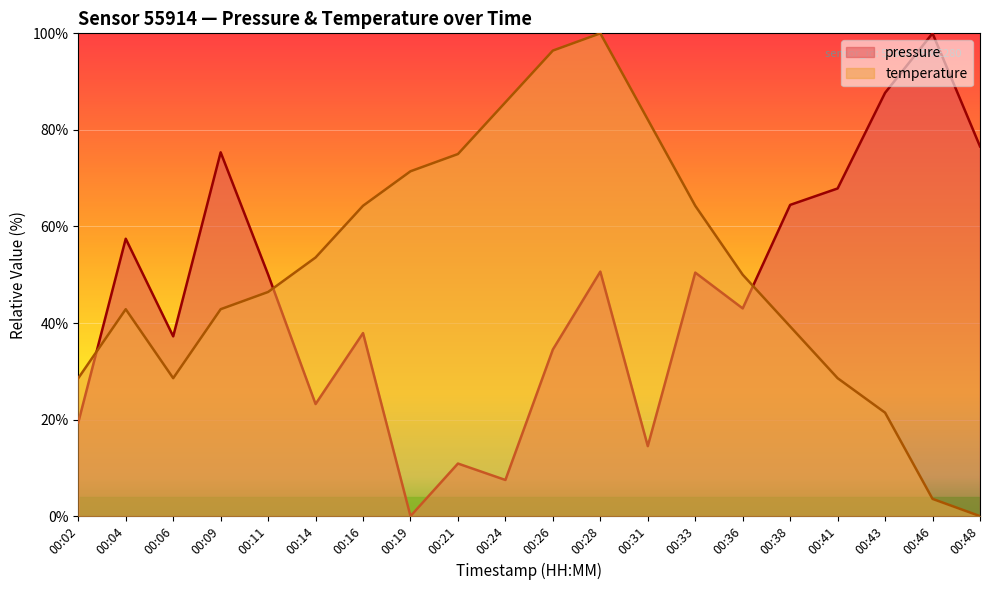

What is the difference between the second highest and minimum values in the temperature series?

96.4